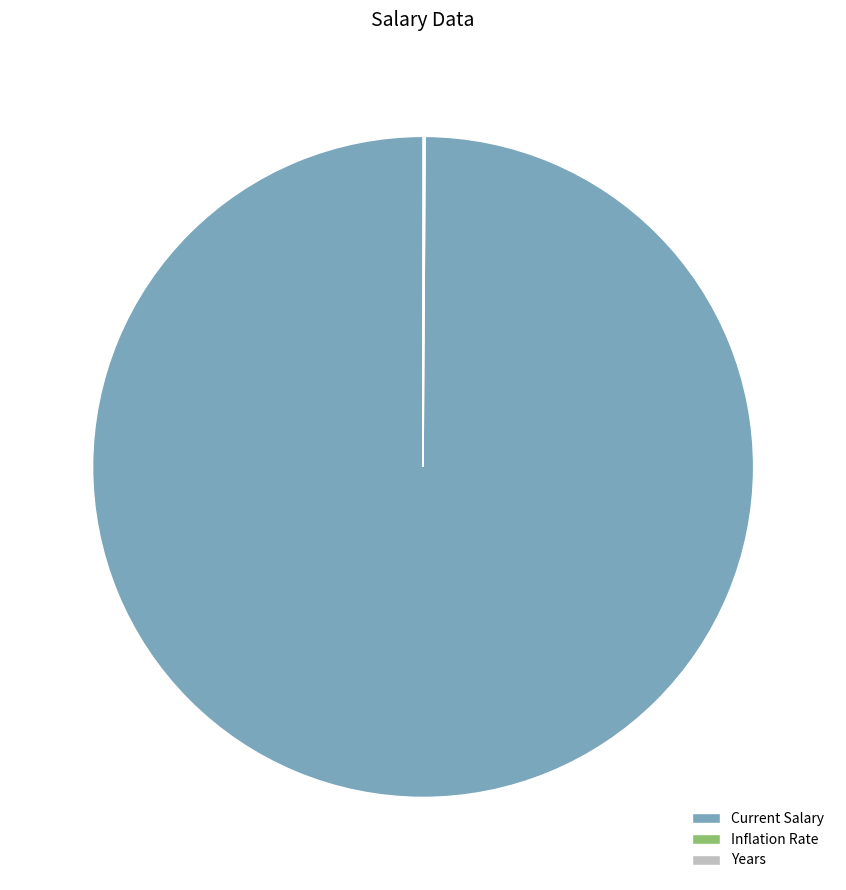

Which category has the biggest portion of the pie?

Current Salary